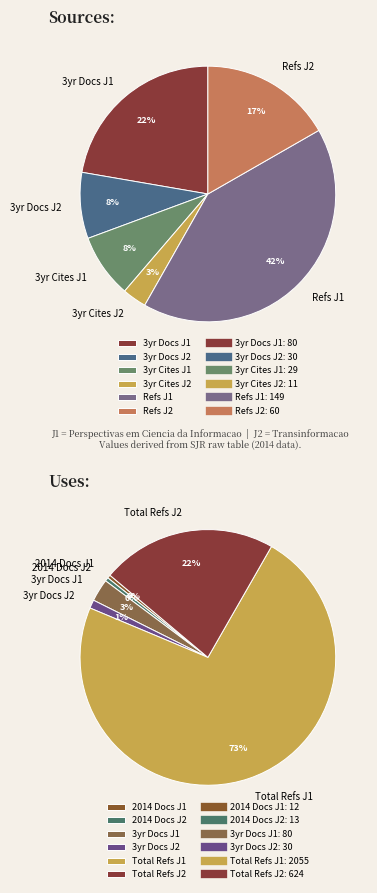

What percentage is the Perspectivas em Ciencia da Informacao slice, to the nearest percent?

73%